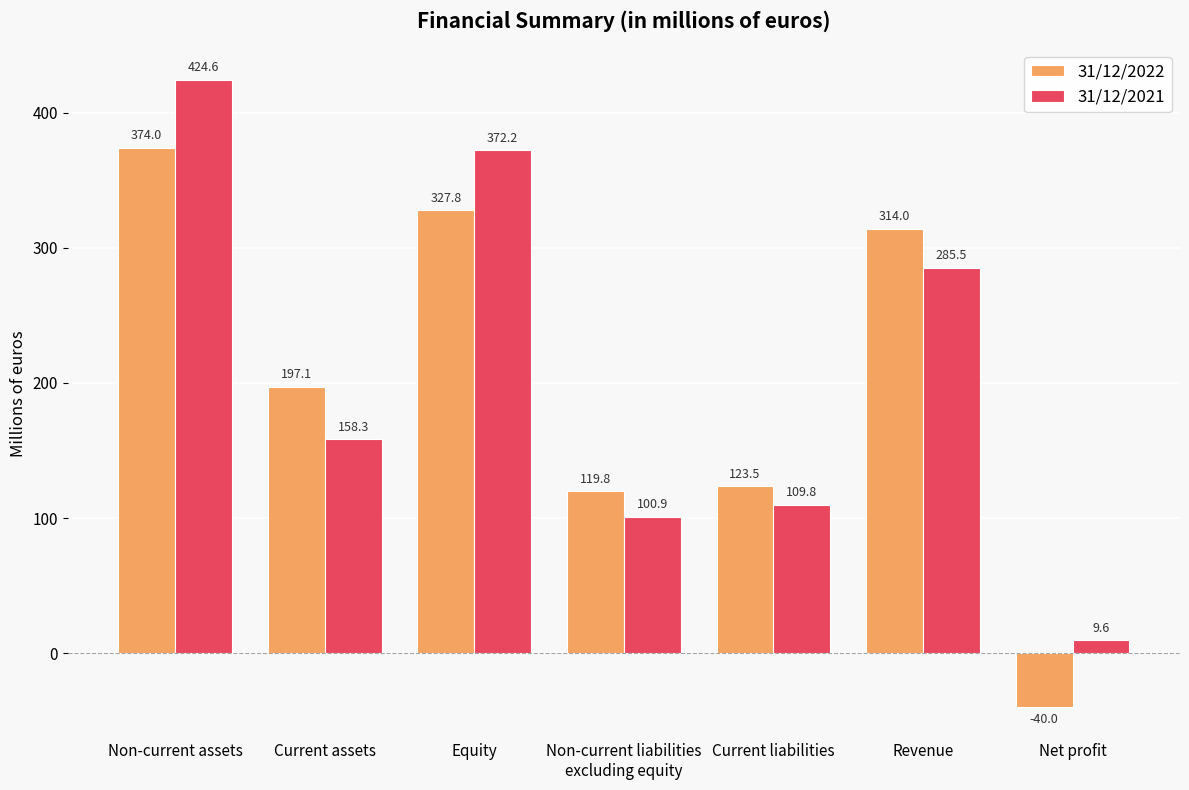

Which series has the largest range (max minus min)?

31/12/2021